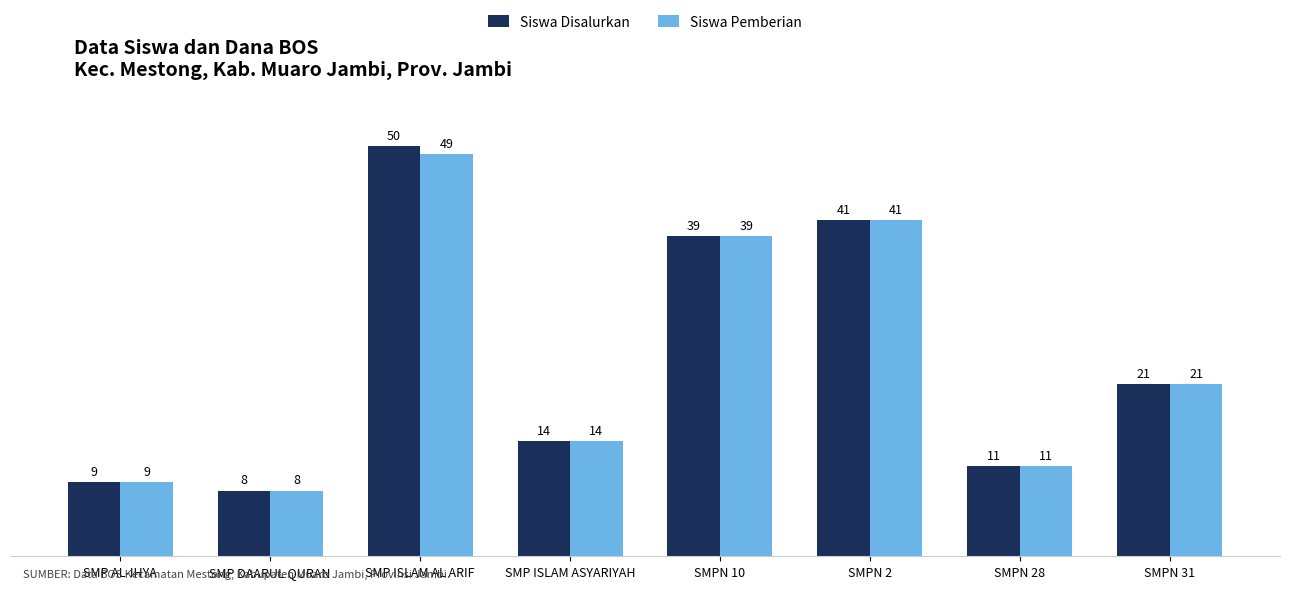

What is the value of the Siswa Pemberian bar at the 5th from the left?

39